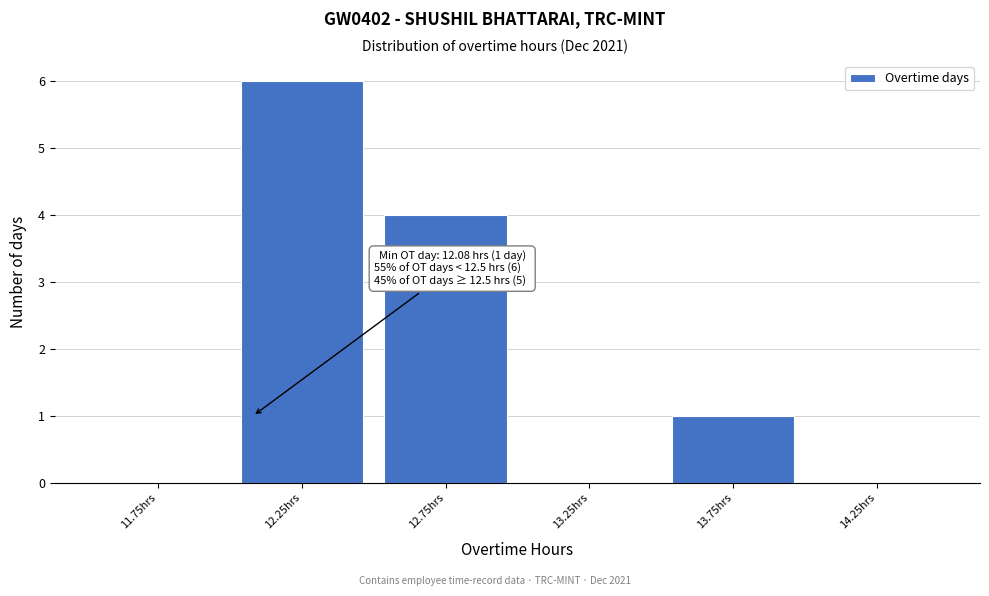

Over which range of the x-axis is the bar tallest?

12.0 to 12.5